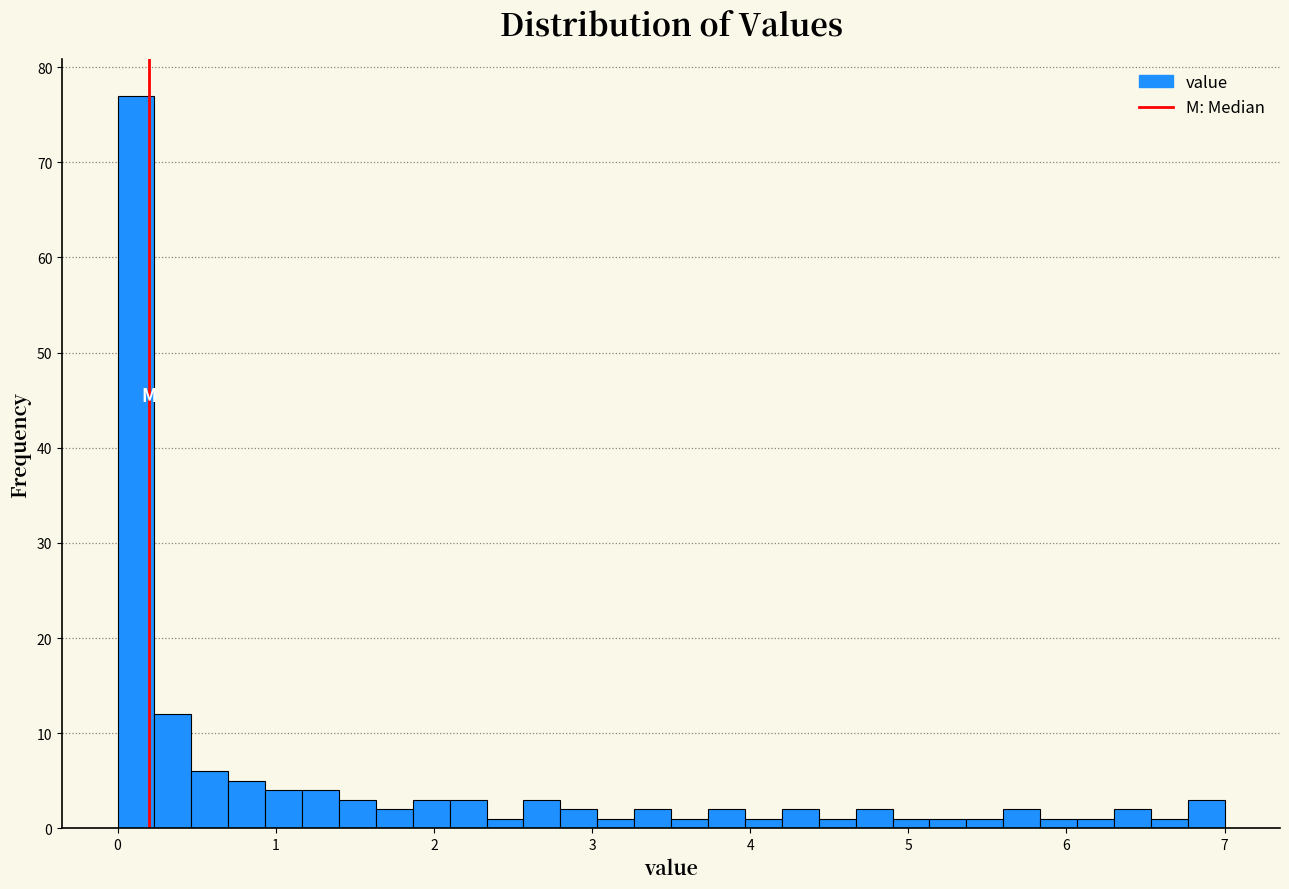

Around what value on the x-axis is the tallest bar? Give the approximate position of its centre, as read against the axis.

0.1